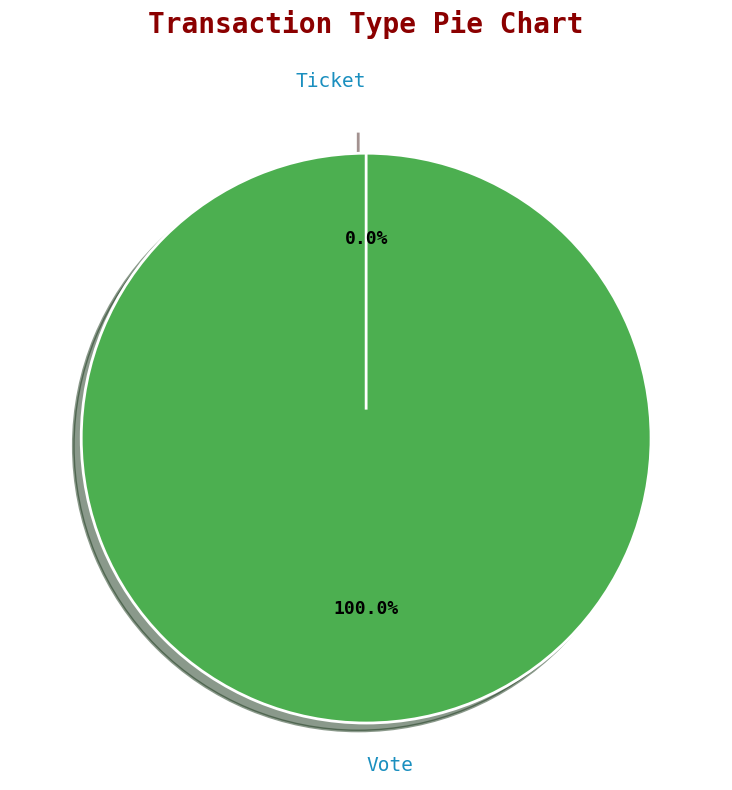

Which slice is the smallest?

Ticket